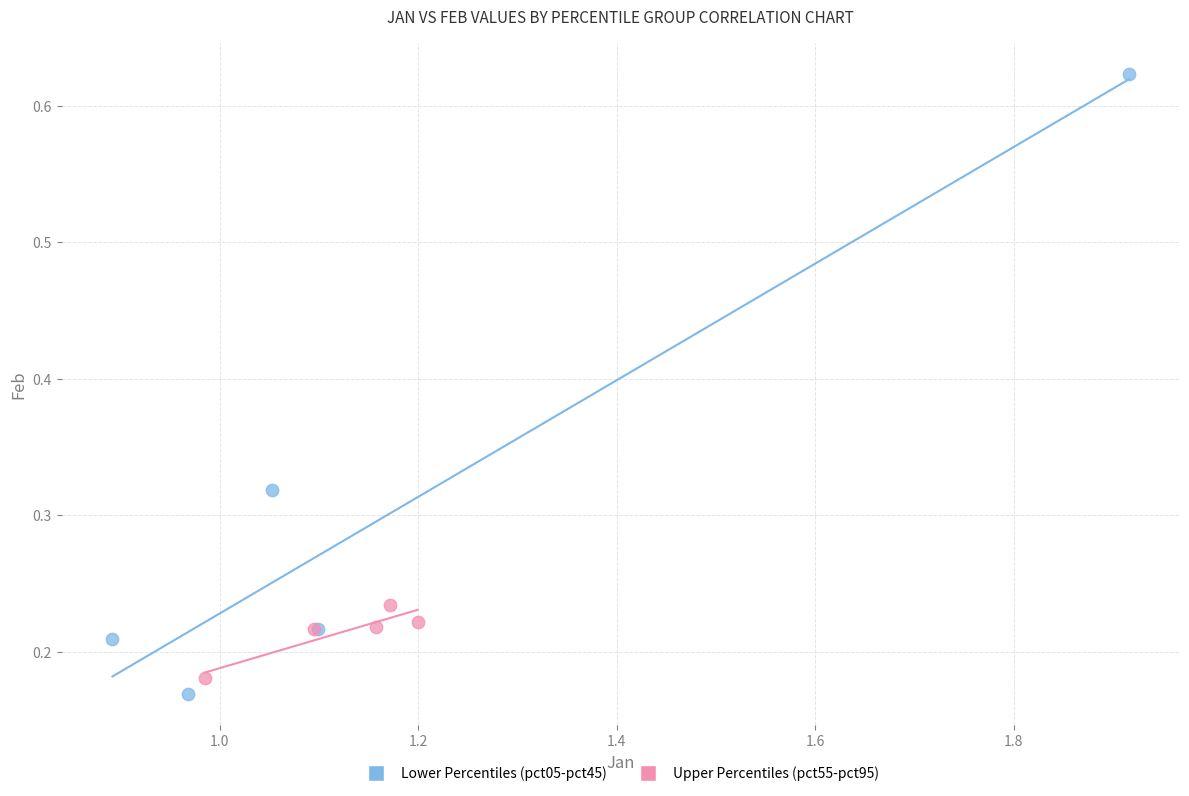

Which series has the widest spread of Y values?

Lower Percentiles (pct05-pct45)